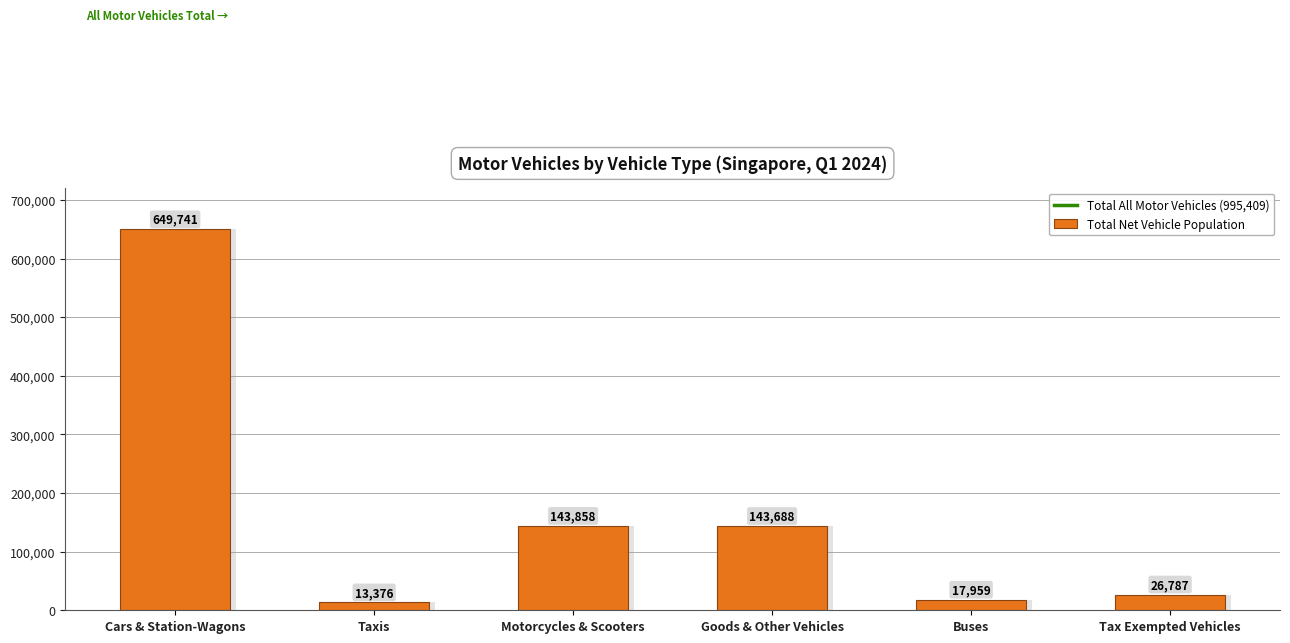

List the labels in order of value, smallest first.

Taxis, Buses, Tax Exempted Vehicles, Goods & Other Vehicles, Motorcycles & Scooters, Cars & Station-Wagons